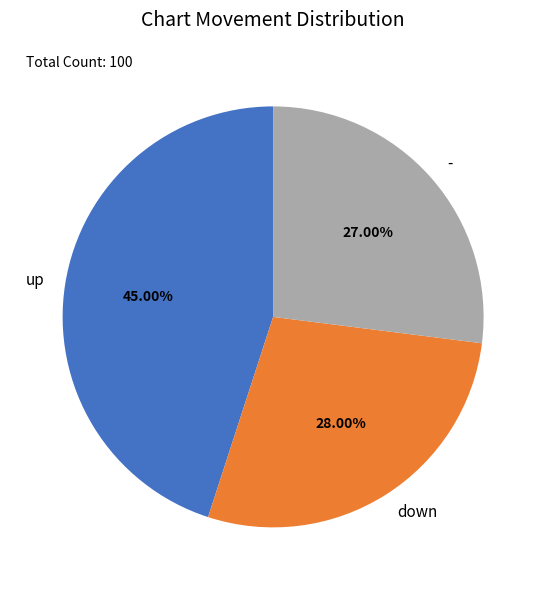

To the nearest percent, what is the difference between the largest and smallest slice percentages?

18%